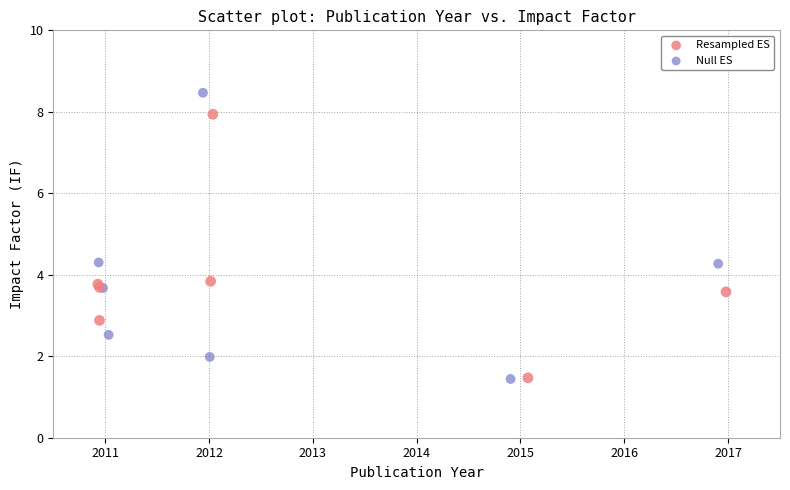

Which series has the largest Y range (max minus min)?

Null ES